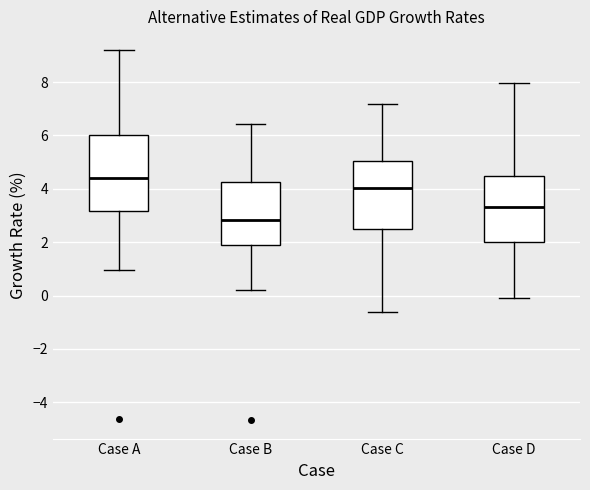

Where is the upper edge of the box for Case C on the y-axis? The values are not printed on the chart, so give them approximately, as read against the axis.

5.0